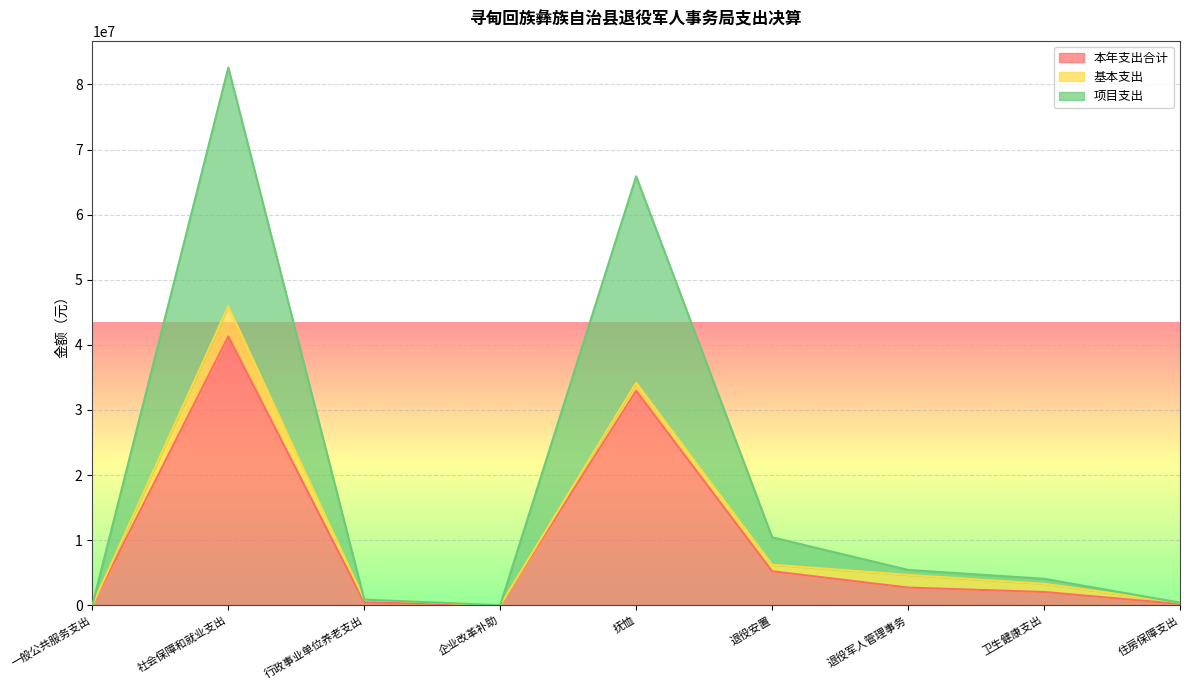

Rank the categories by 项目支出 value from lowest to highest.

企业改革补助, 一般公共服务支出, 住房保障支出, 行政事业单位养老支出, 卫生健康支出, 退役军人管理事务, 退役安置, 抚恤, 社会保障和就业支出